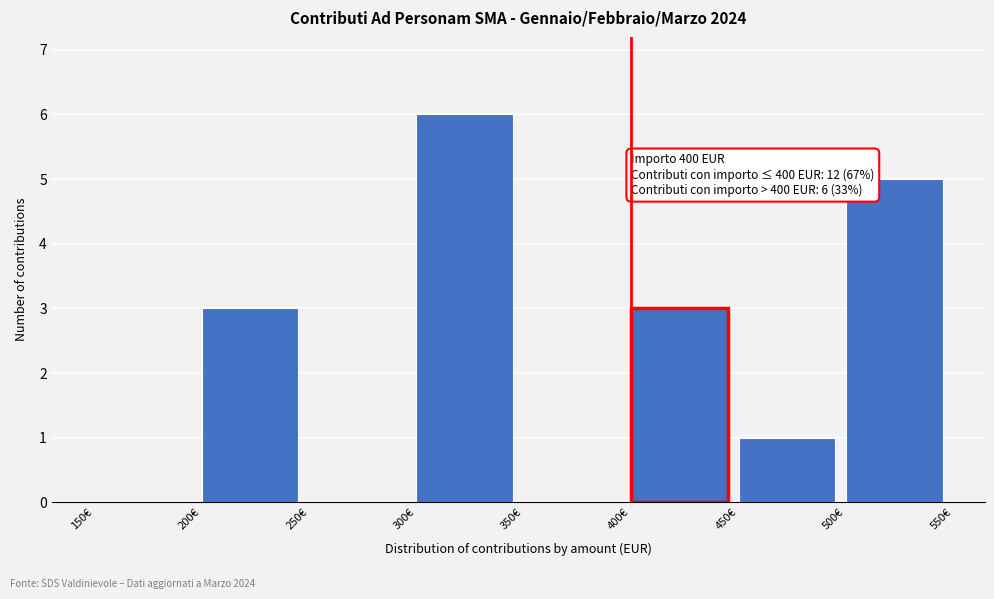

Which range on the x-axis has the tallest bar?

300 to 350